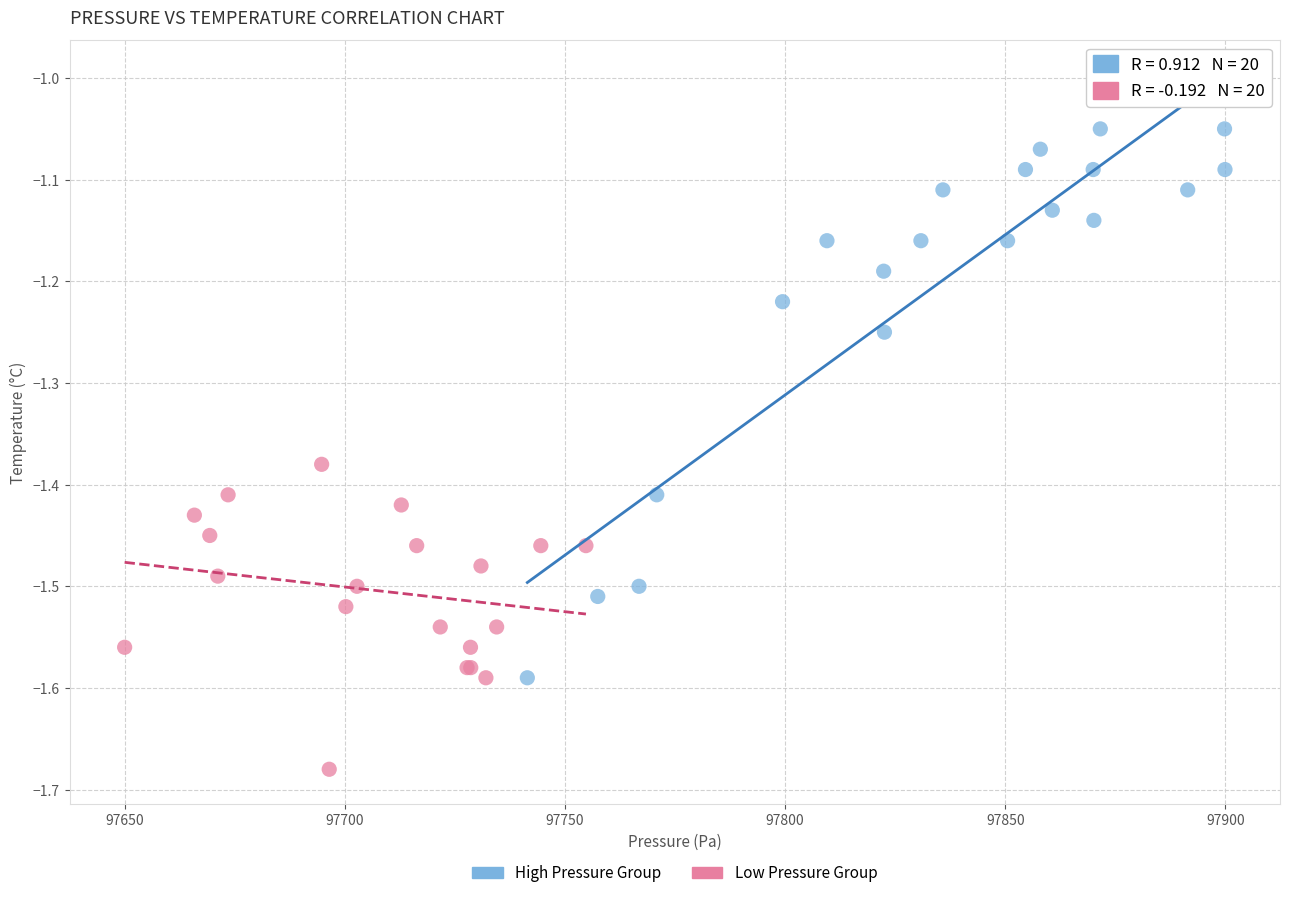

Which series reaches the minimum Y coordinate?

Low Pressure Group